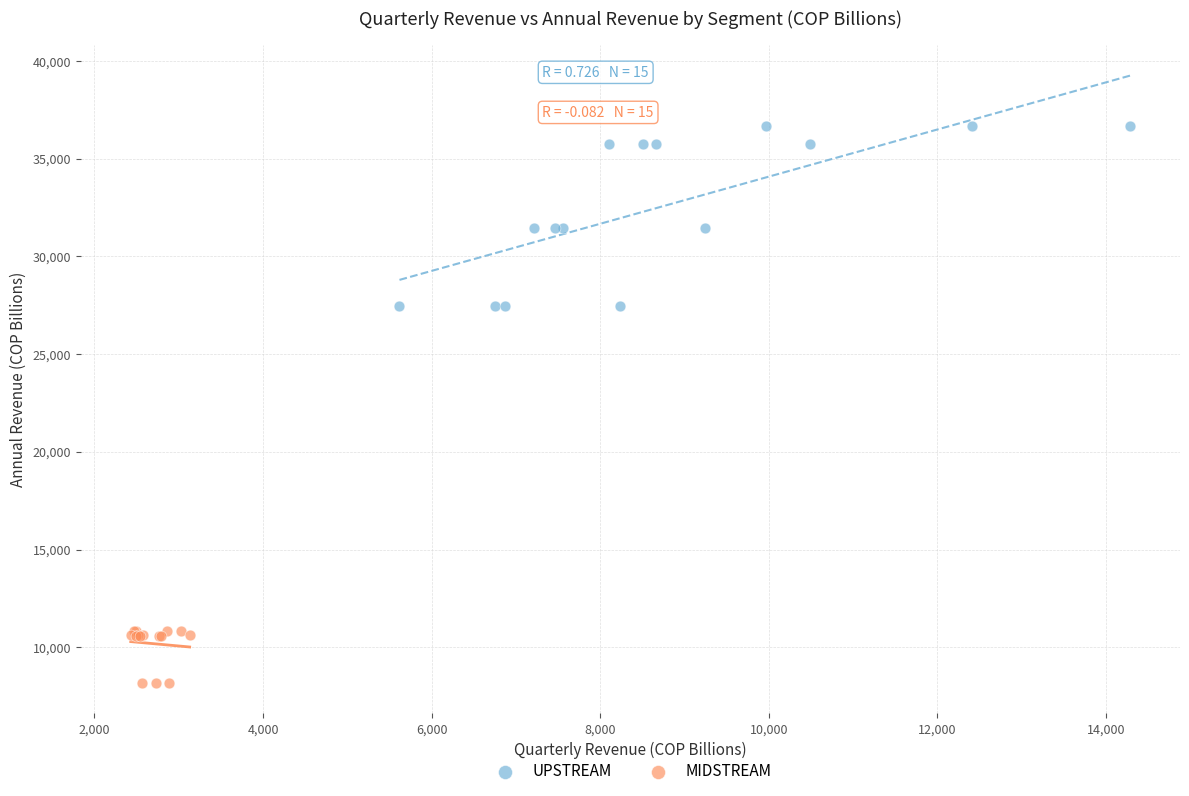

Which series has the largest Y range (max minus min)?

UPSTREAM